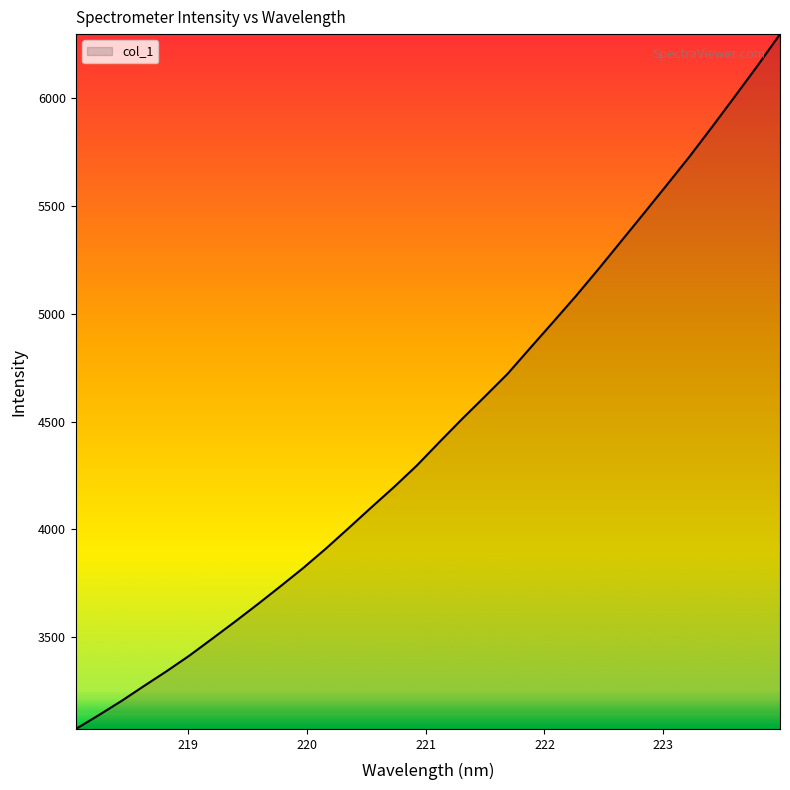

What is the average value?

4470.0